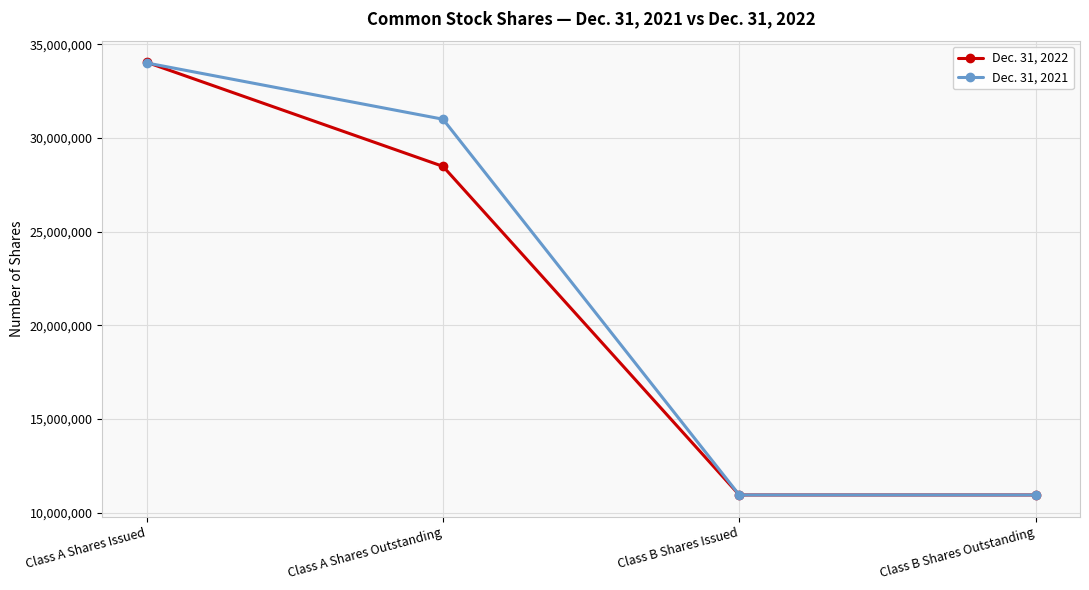

How many lines are shown in the chart?

2